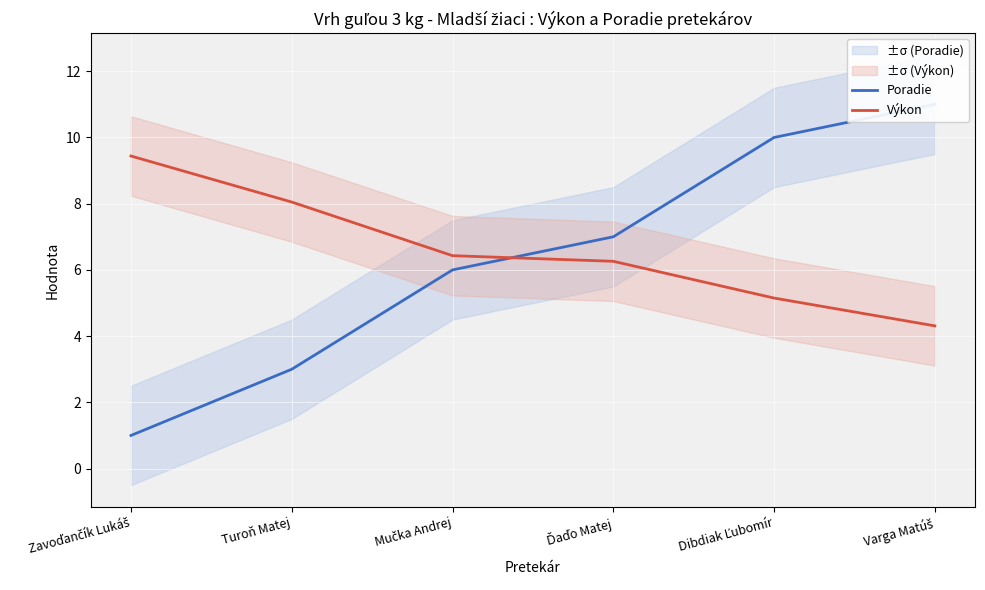

At which category is the sum across all series the highest?

Varga Matúš